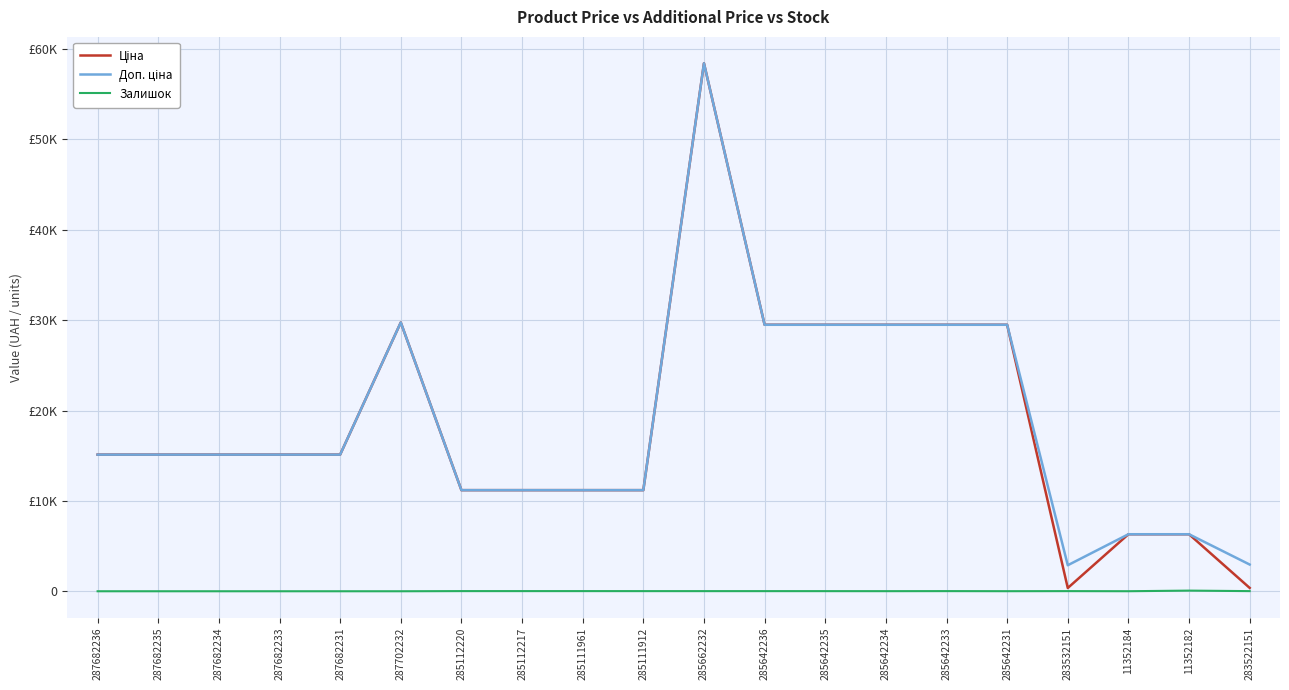

Reading left to right, transcribe all the data shown in this chart.

Ціна: 15120.0	15120.0	15120.0	15120.0	15120.0	29747.2	11188.2	11188.2	11188.2	11188.2	58426.5	29491.5	29491.5	29491.5	29491.5	29491.5	359.9	6308.8	6308.8	369.5
Доп. ціна: 15120.0	15120.0	15120.0	15120.0	15120.0	29747.2	11188.2	11188.2	11188.2	11188.2	58426.5	29491.5	29491.5	29491.5	29491.5	29491.5	2878.8	6308.8	6308.8	2955.8
Залишок: 0.0	0.0	0.0	0.0	0.0	0.0	17.0	17.0	17.0	15.0	14.0	14.0	13.0	10.0	16.0	7.0	15.0	4.0	71.0	15.0